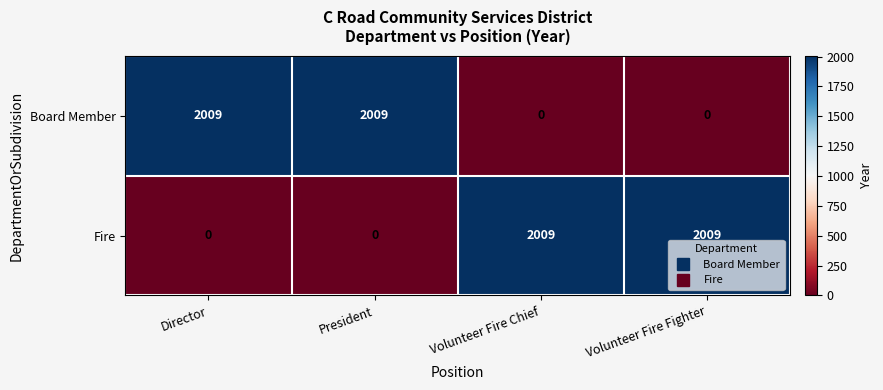

What is the maximum value shown in the chart?

2009